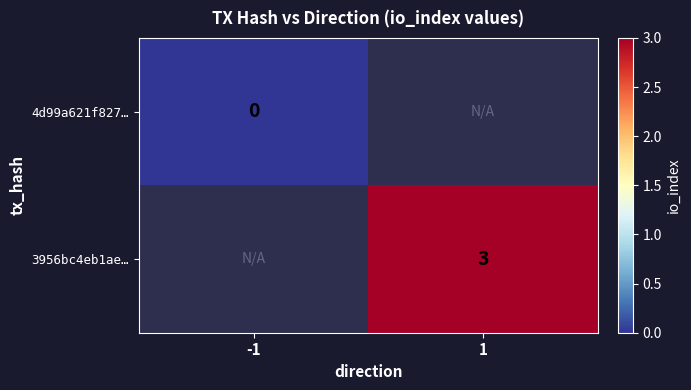

The value of 3956bc4eb1ae… at 1 is 5. True or false?

False